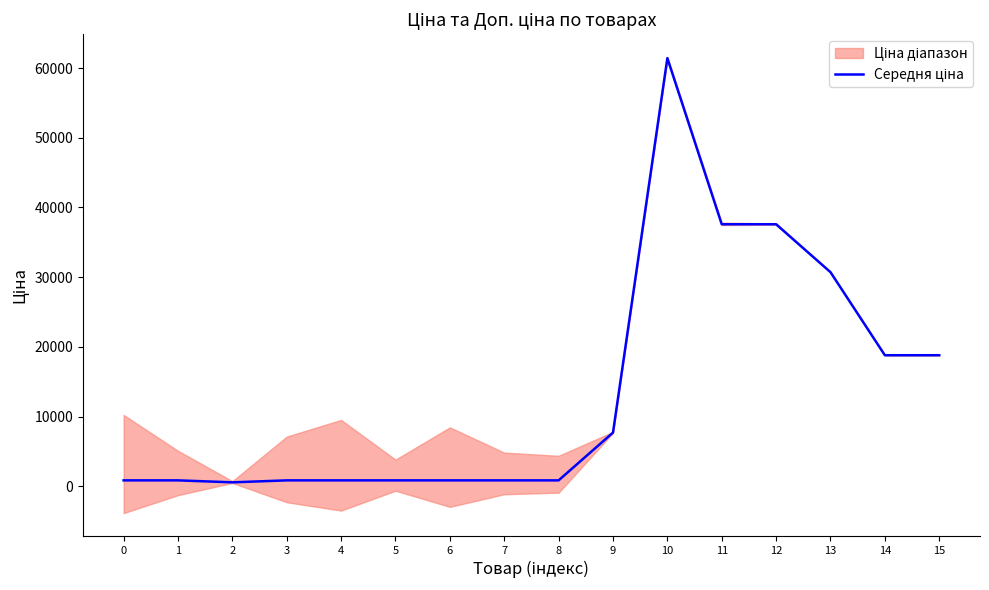

What is the sum of the values at 8 and 7?

1671.6